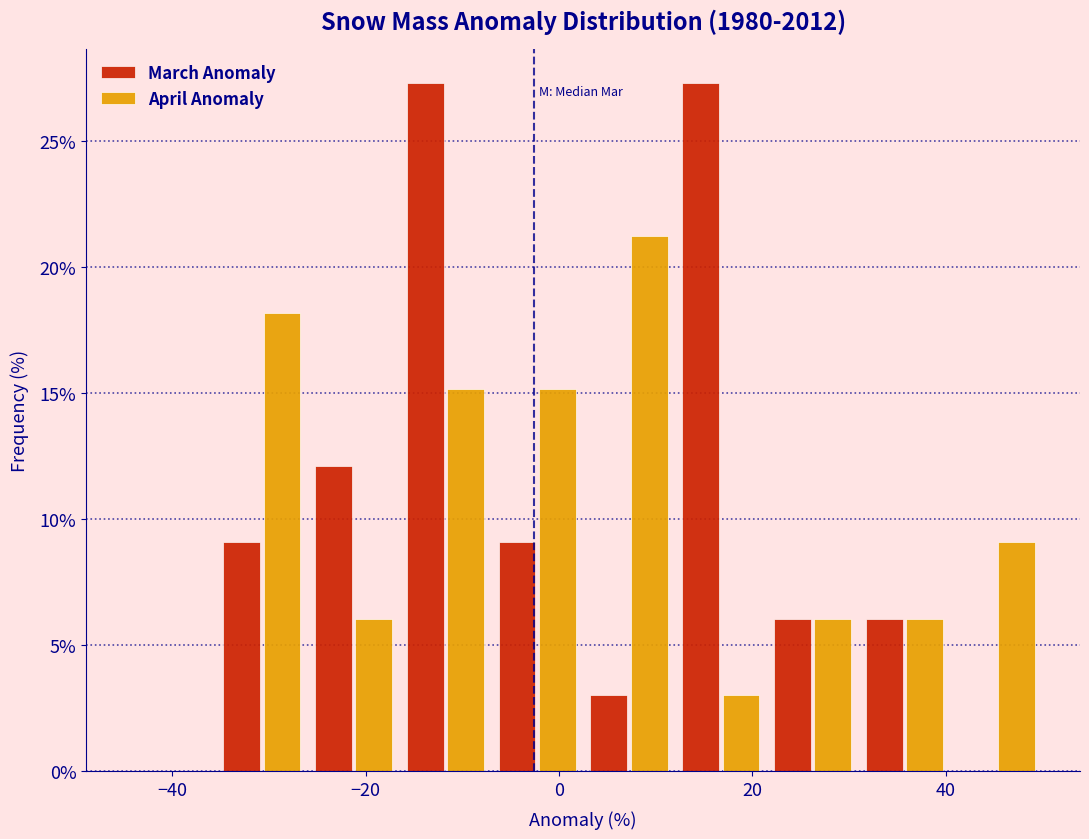

Reading left to right, list every range on the x-axis with the height of the bar of each series over it. Neither the bar edges nor the heights are printed on the chart, so give them approximately, as read against the axes.

-45.0 to -35.5: March Anomaly=0	April Anomaly=0
-35.5 to -26.0: March Anomaly=9.0	April Anomaly=18.0
-26.0 to -16.5: March Anomaly=12.0	April Anomaly=6.0
-16.5 to -7.0: March Anomaly=27.5	April Anomaly=15.0
-7.0 to 2.5: March Anomaly=9.0	April Anomaly=15.0
2.5 to 12.0: March Anomaly=3.0	April Anomaly=21.0
12.0 to 21.5: March Anomaly=27.5	April Anomaly=3.0
21.5 to 31.0: March Anomaly=6.0	April Anomaly=6.0
31.0 to 40.5: March Anomaly=6.0	April Anomaly=6.0
40.5 to 50.0: March Anomaly=0	April Anomaly=9.0